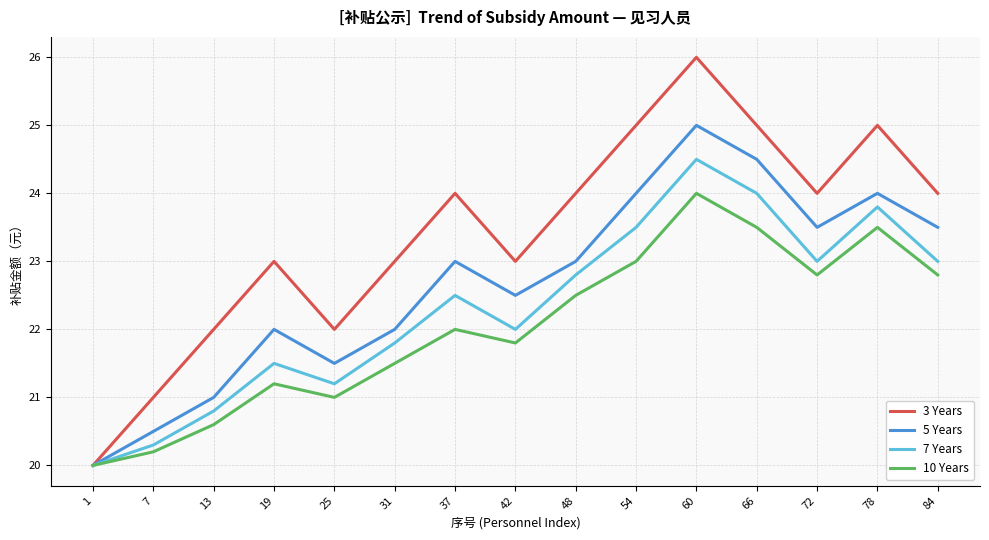

What is the sum of the 5 Years values at 31 and 48?

45.0